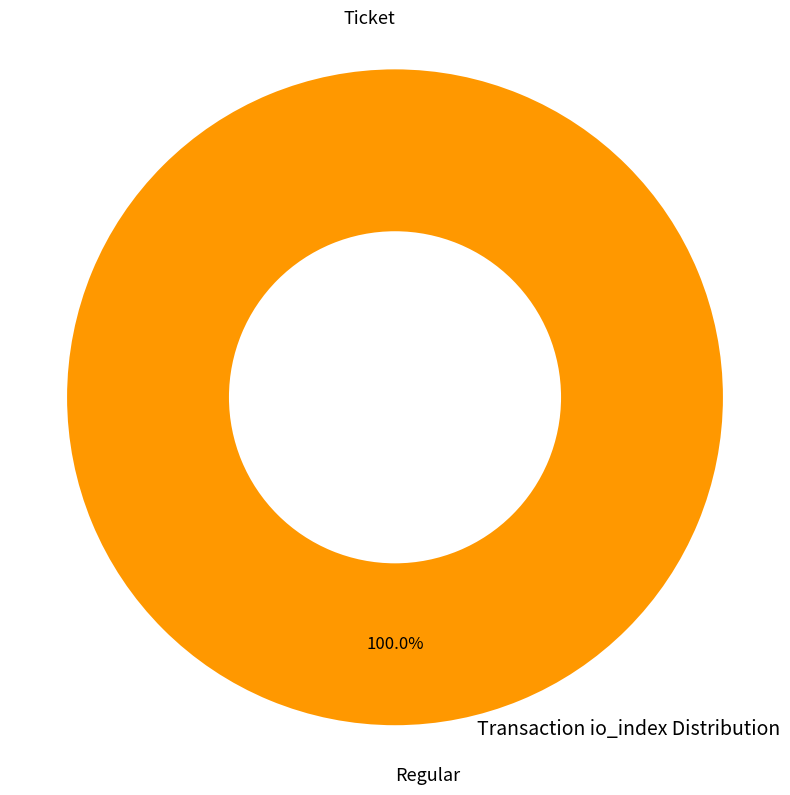

What is the largest slice in the pie chart?

Regular